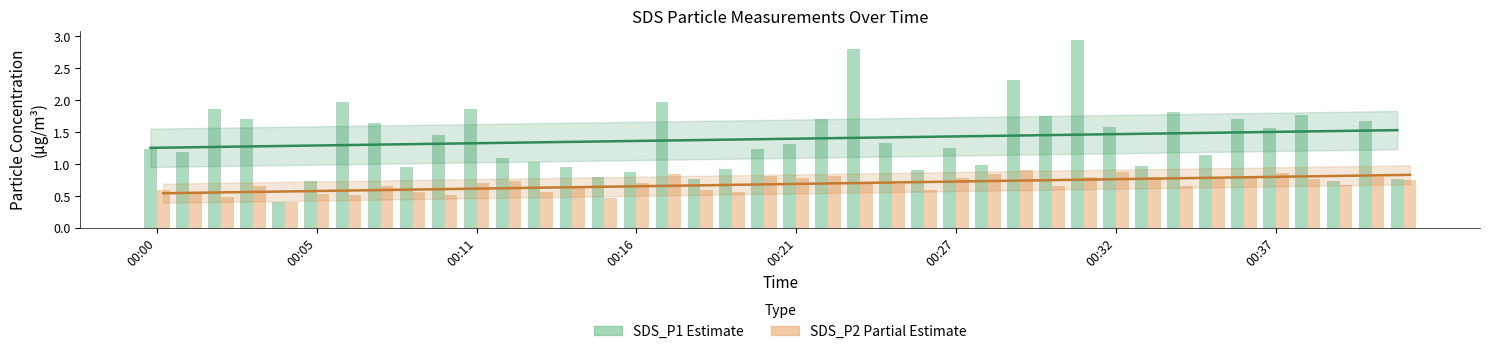

What is the difference between the maximum and minimum values in the SDS_P2 (Partial) series?

0.5